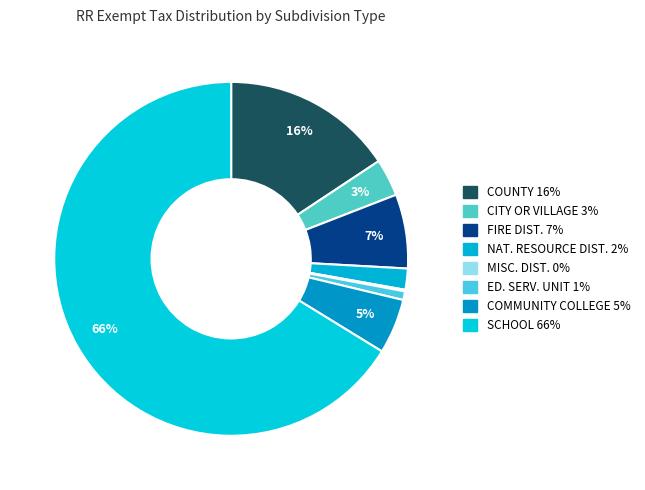

Which slice is the smallest?

MISC. DIST.